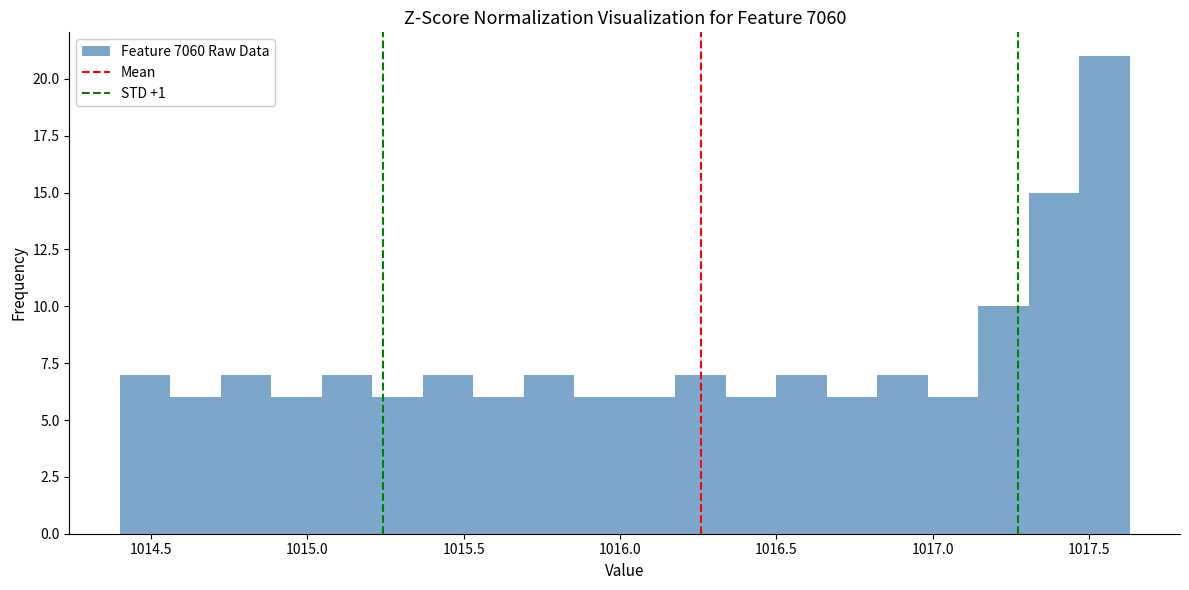

Read against the x-axis, roughly where is the centre of the tallest bar?

1017.55